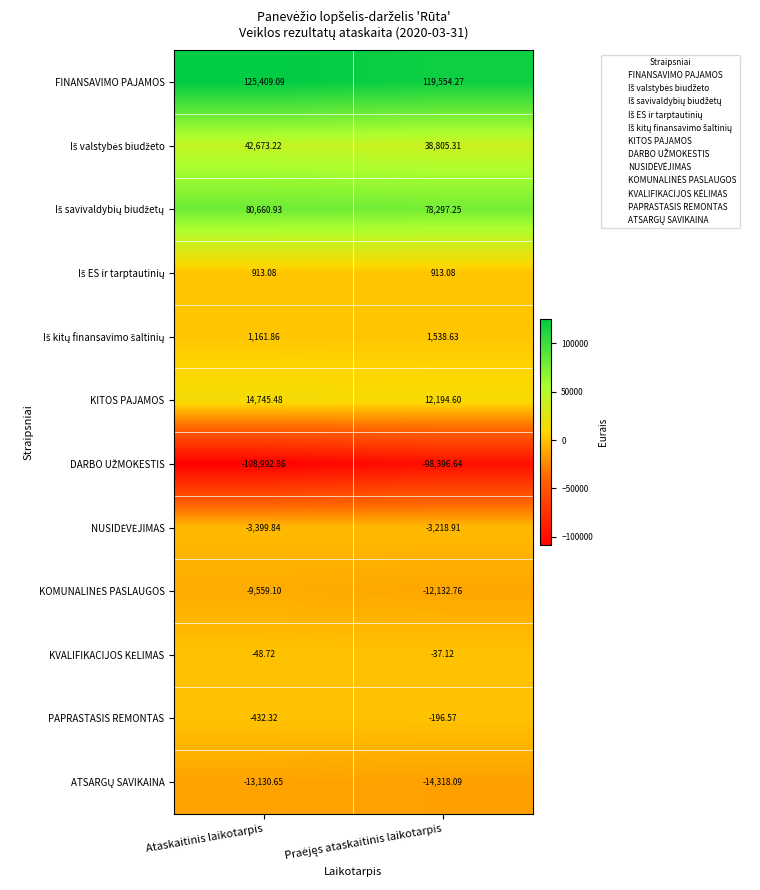

At how many categories does at least one series exceed 16922?

2